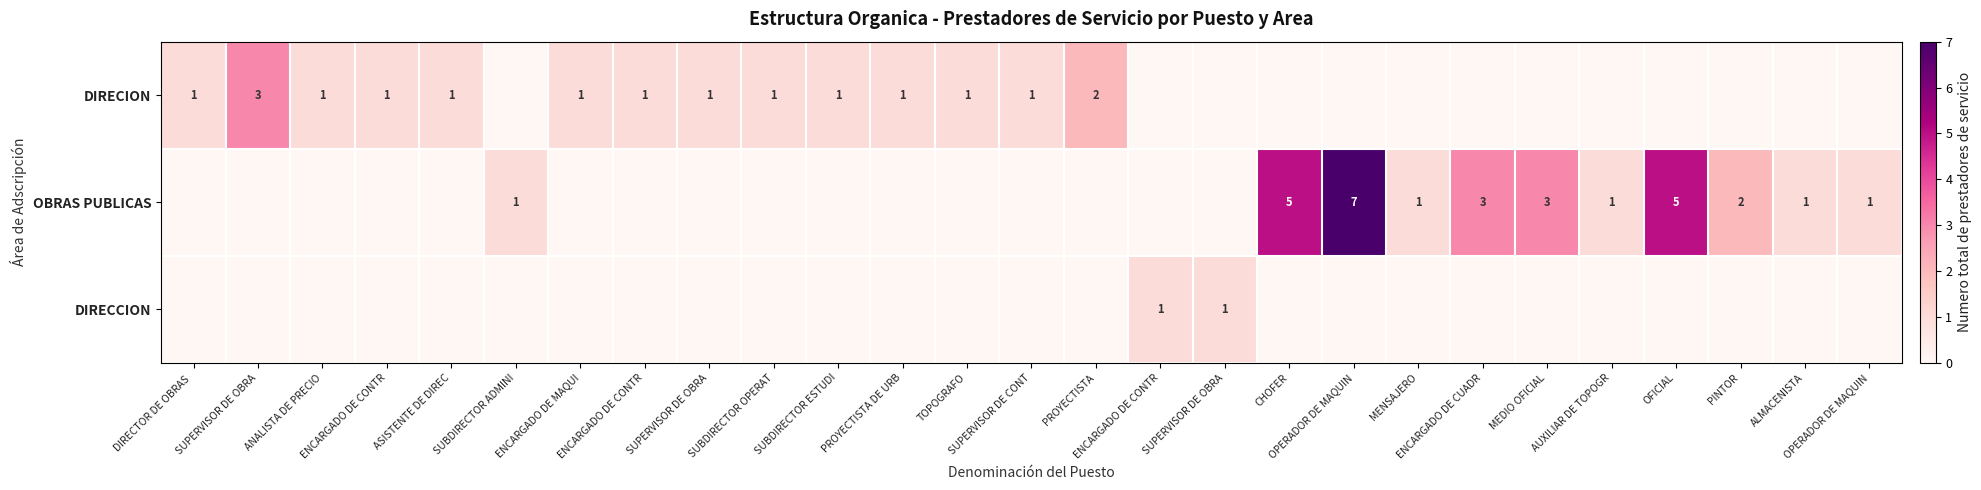

The value of OBRAS PUBLICAS at TOPOGRAFO is -3. True or false?

False